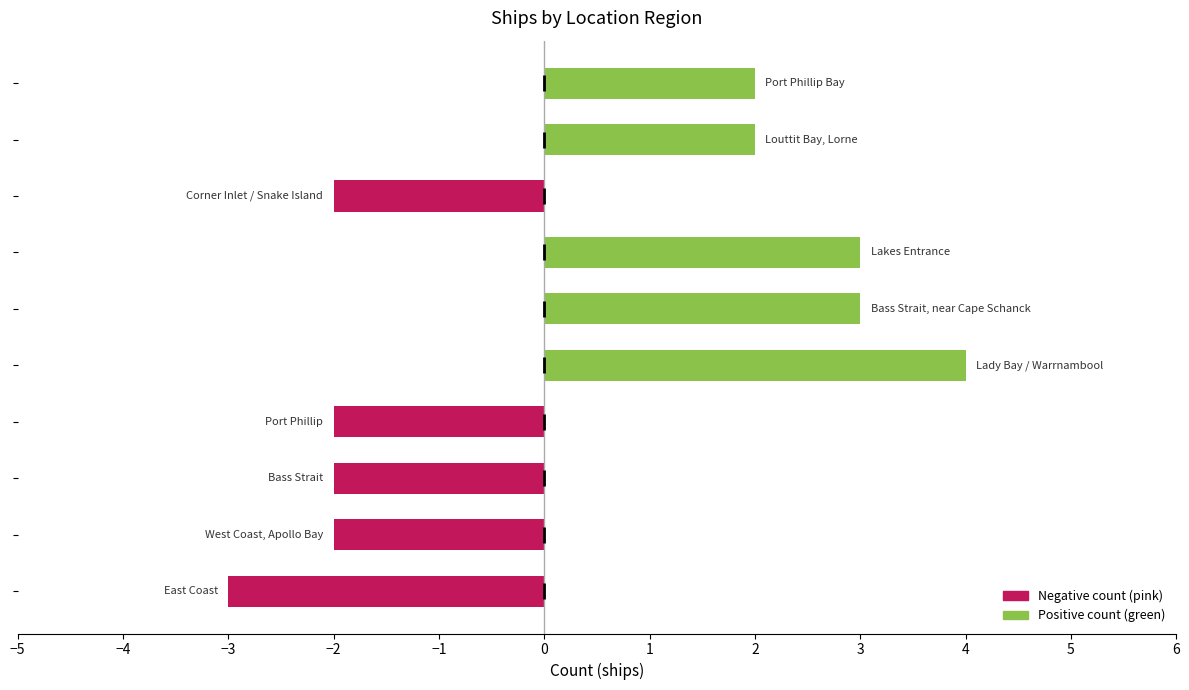

What is the sum of all values?

3